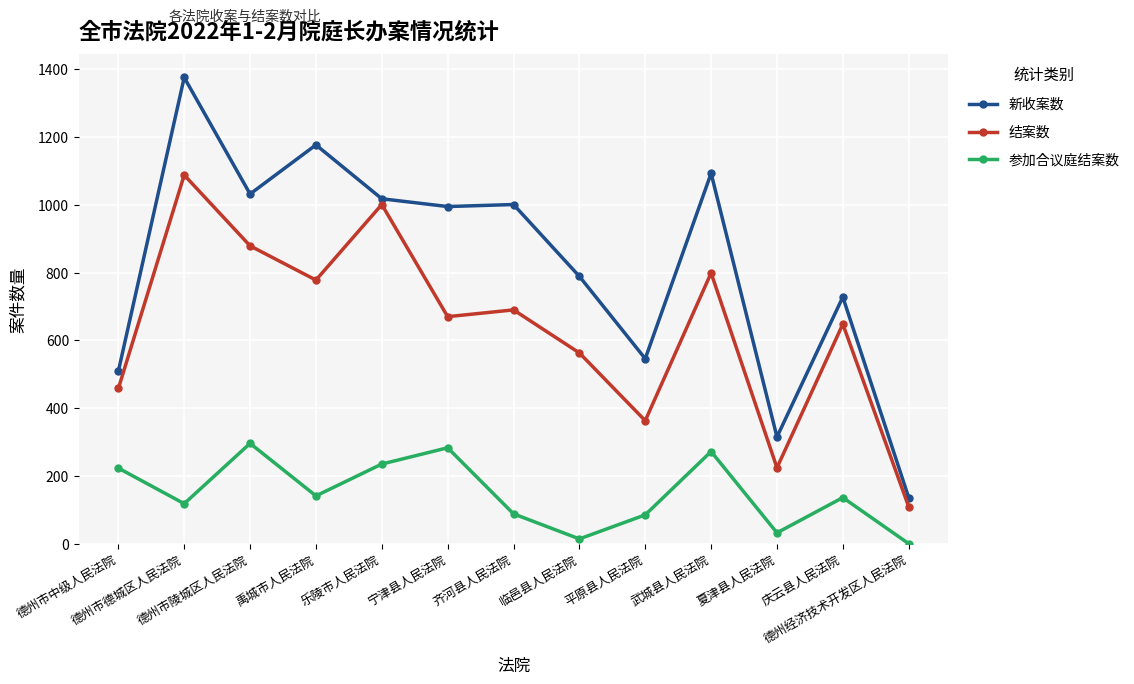

What is the total value across all series at 德州市中级人民法院?

1190